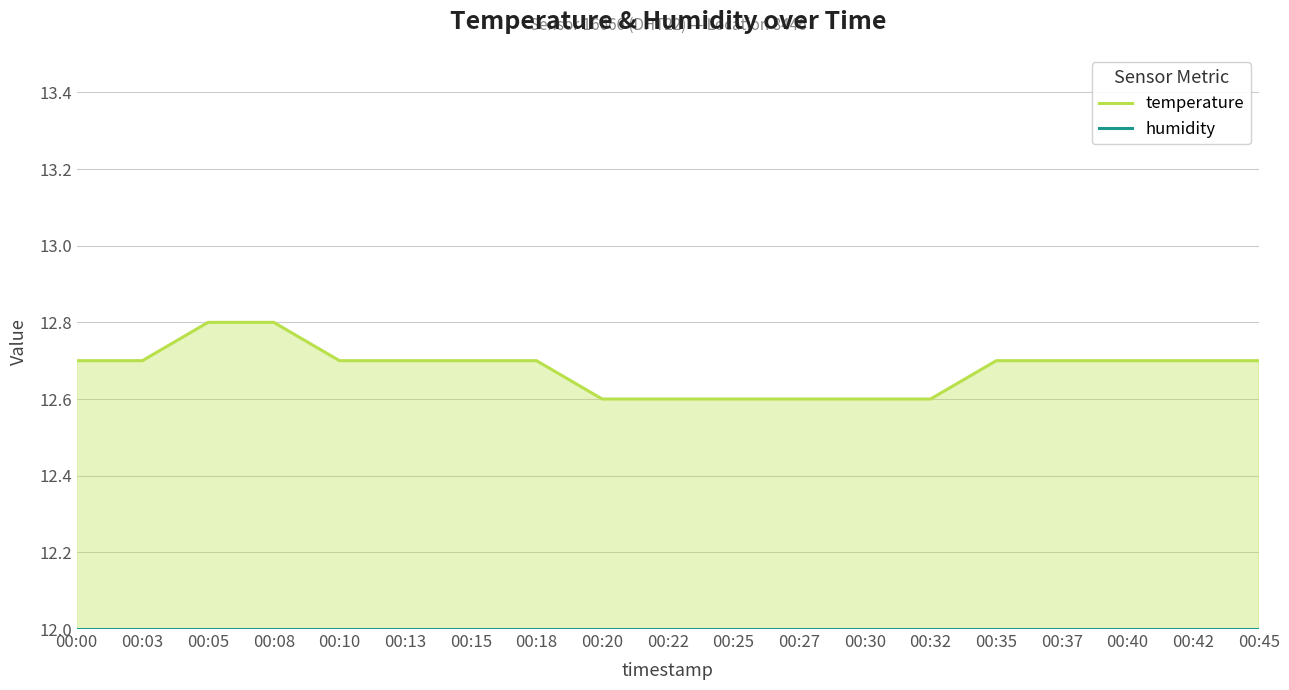

True or false: humidity has a value of 21.3 at 00:05.

False